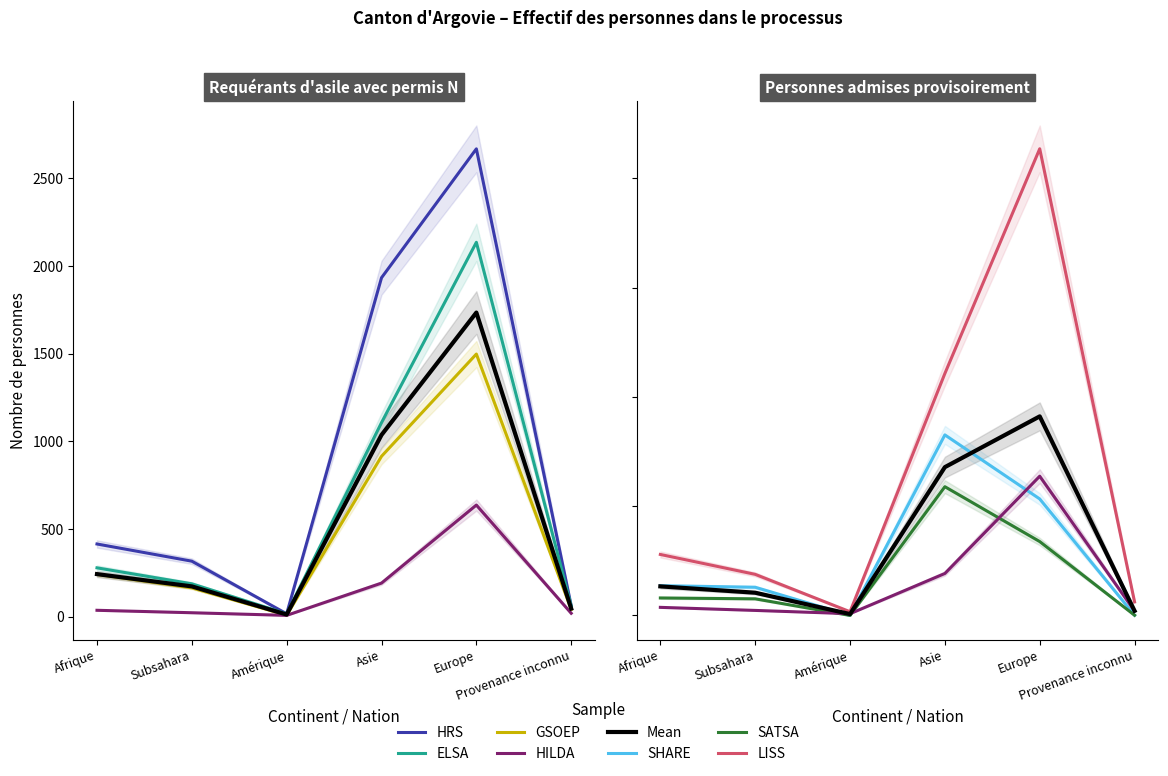

What is the sum of the Total Admis provisoirement values at Subsahara and Afrique?

265